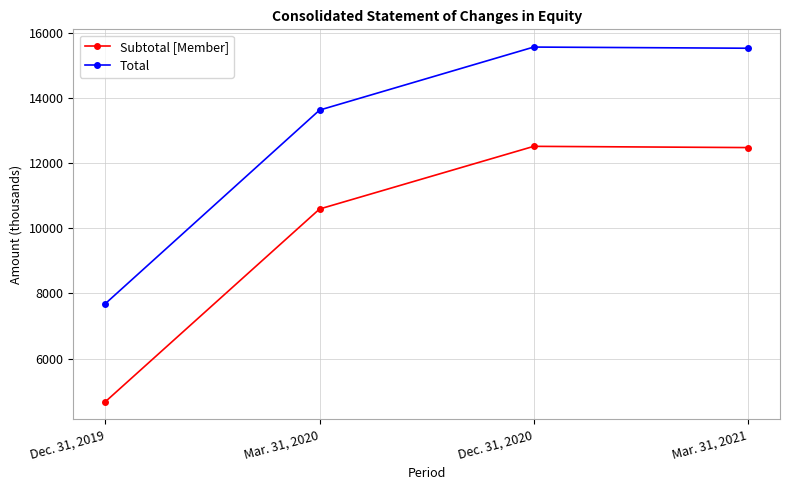

At which category does Subtotal [Member] reach its first local peak?

Dec. 31, 2020